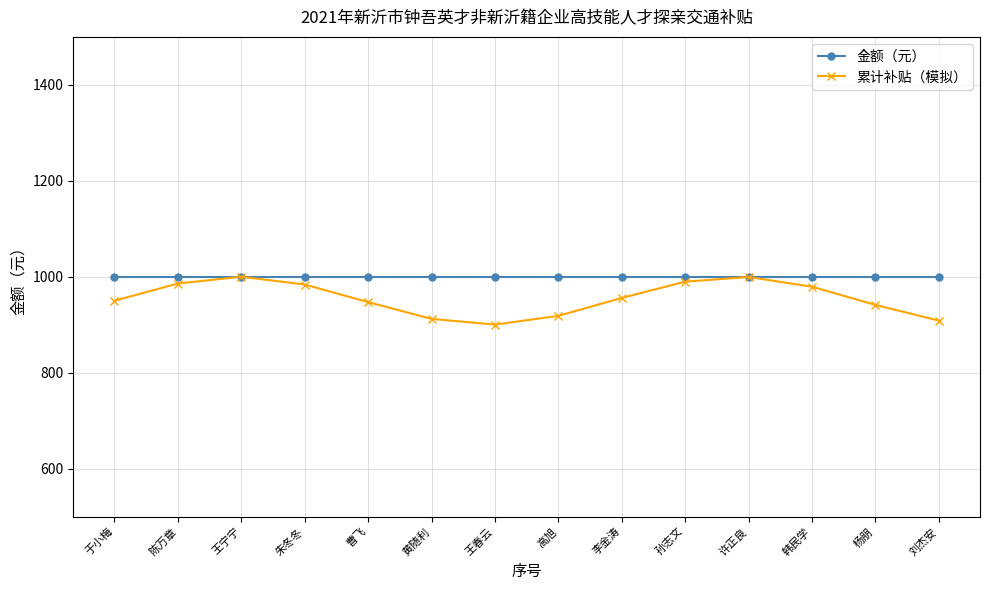

Which series changed the most between 朱冬冬 and 刘杰安?

累计补贴（模拟）